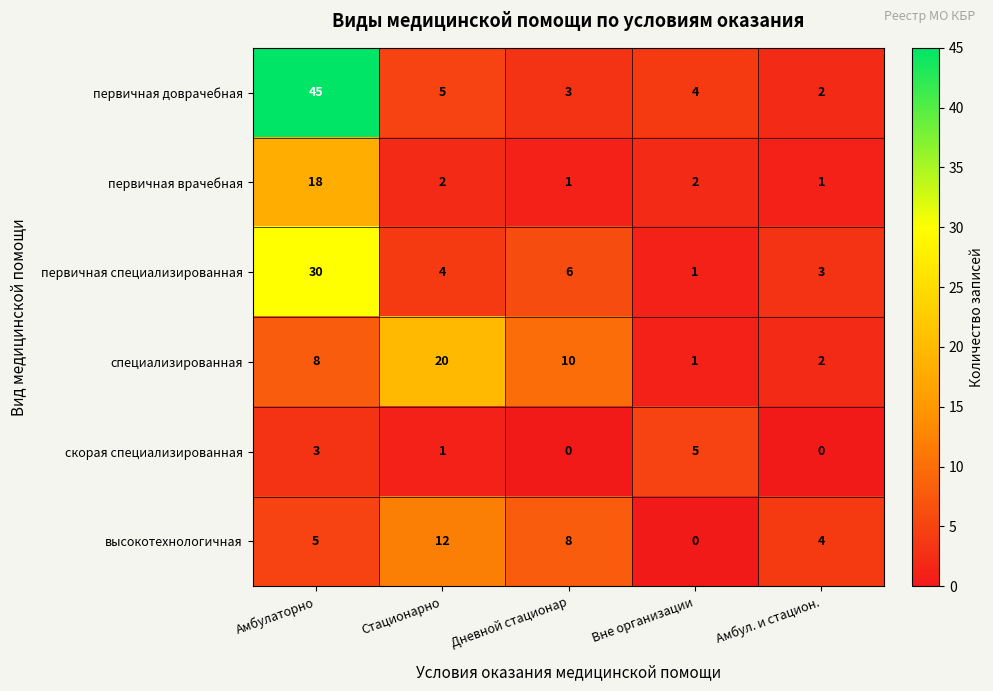

Reading left to right, list all the values displayed in this chart.

первичная доврачебная: 45	5	3	4	2
первичная врачебная: 18	2	1	2	1
первичная специализированная: 30	4	6	1	3
специализированная: 8	20	10	1	2
скорая специализированная: 3	1	0	5	0
высокотехнологичная: 5	12	8	0	4